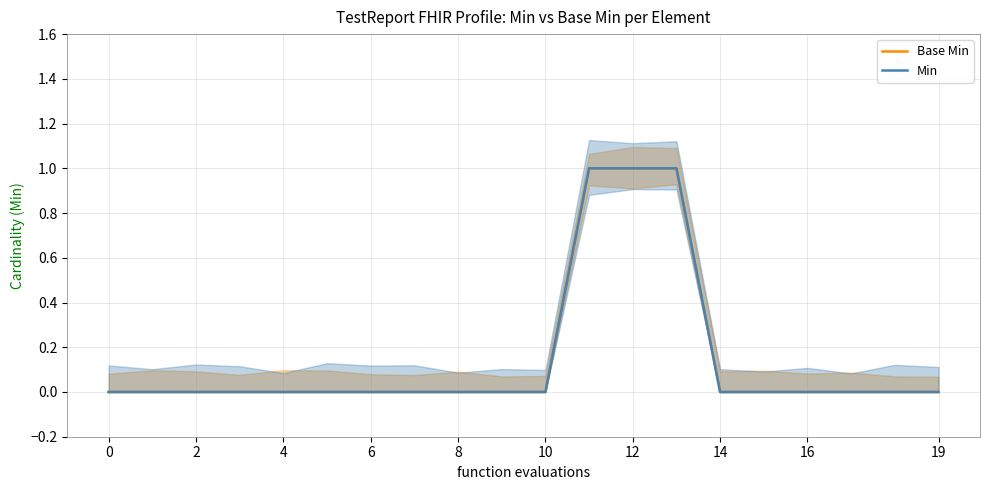

True or false: Base Min and Min intersect in this chart.

False